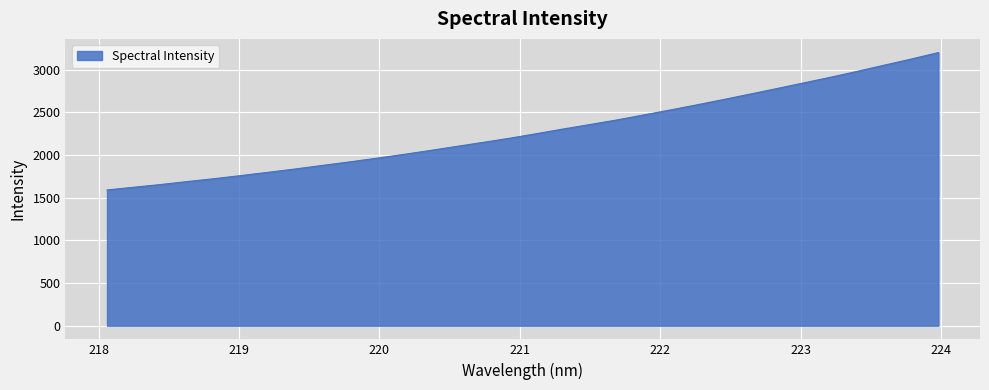

What is the difference between the maximum and minimum values?

1610.0